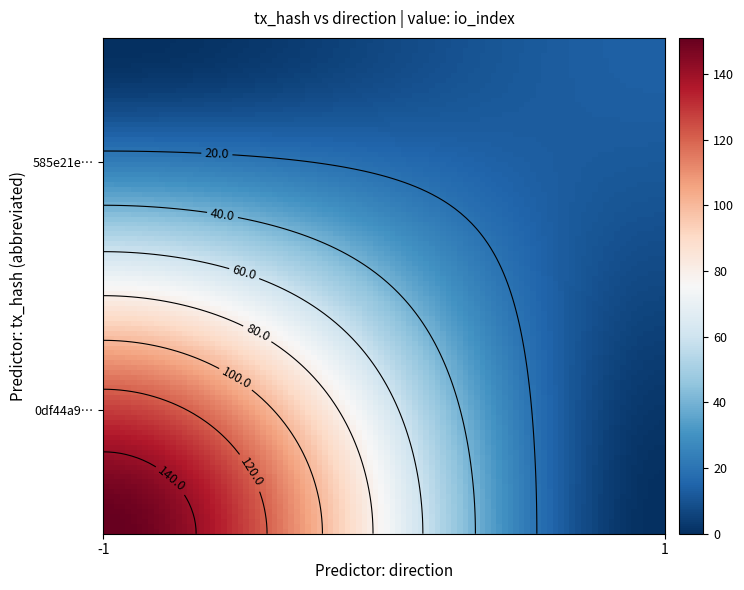

Reading right to left, list all the values displayed in this chart.

0df44a91f699e05627a5a3705c0abad0ea29ab4: 151	-1
585e21e28db002534ade2ac2f02cdc319160d9c: 14	1